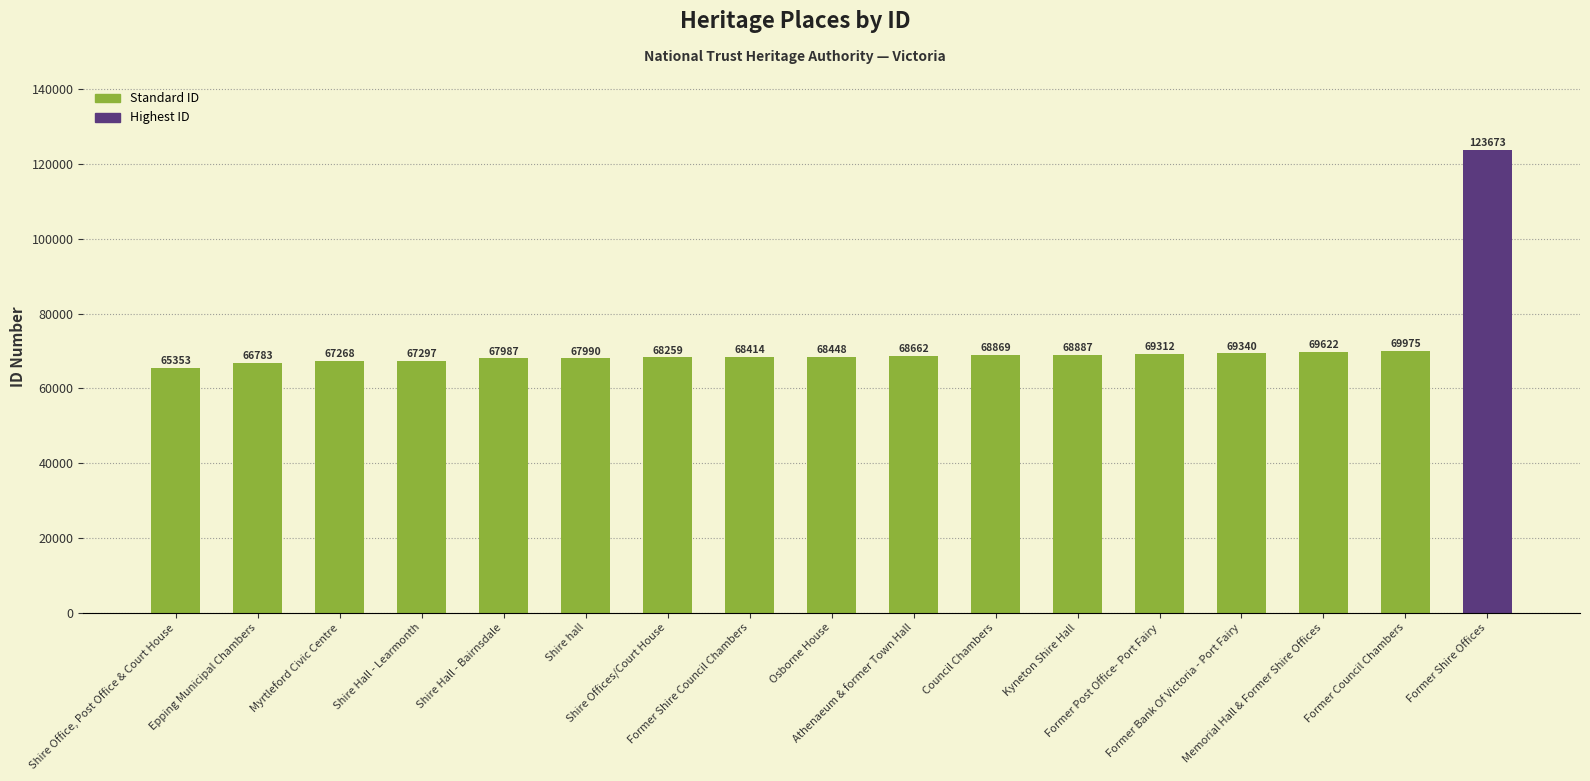

What is the change in value from Epping Municipal Chambers to Former Shire Council Chambers?

+1631